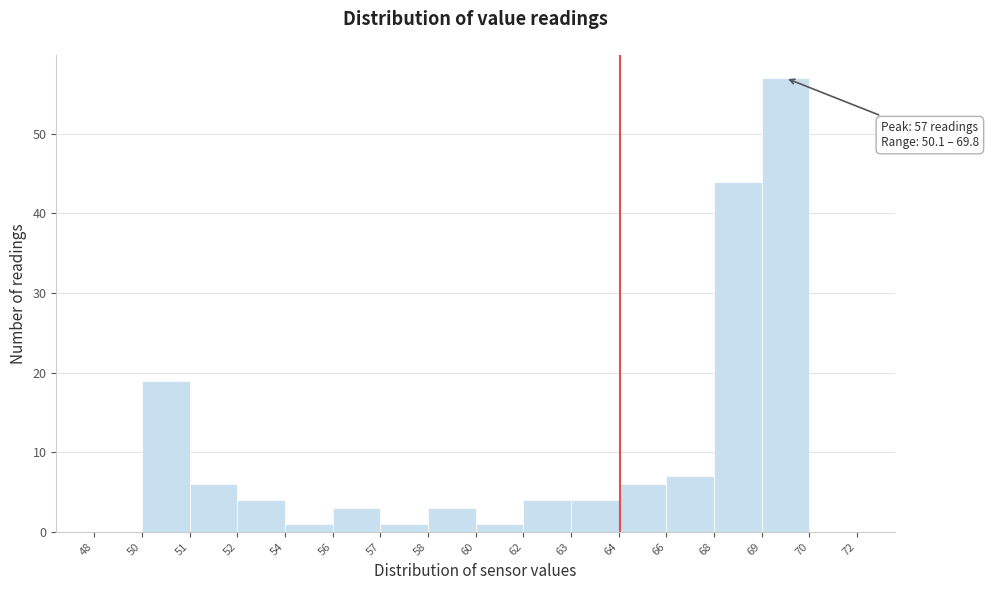

Reading right to left, transcribe all the data shown in this chart.

70=0	69=57	68=44	66=7	64=6	63=4	62=4	60=1	58=3	57=1	56=3	54=1	52=4	51=6	50=19	48=0